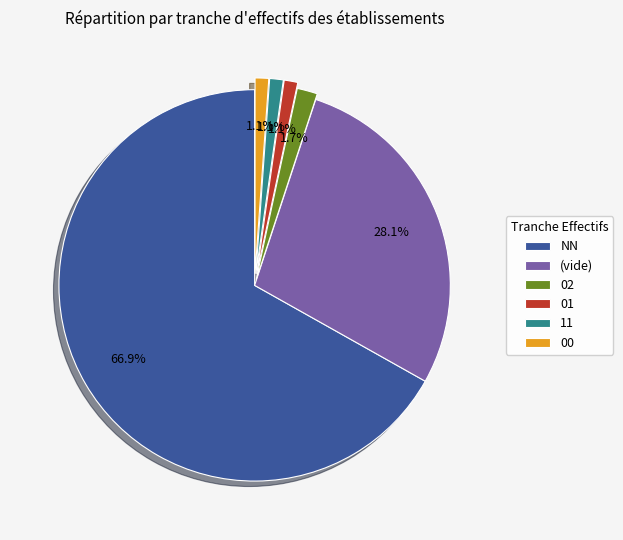

To the nearest percent, what percentage of the pie is 11?

1%